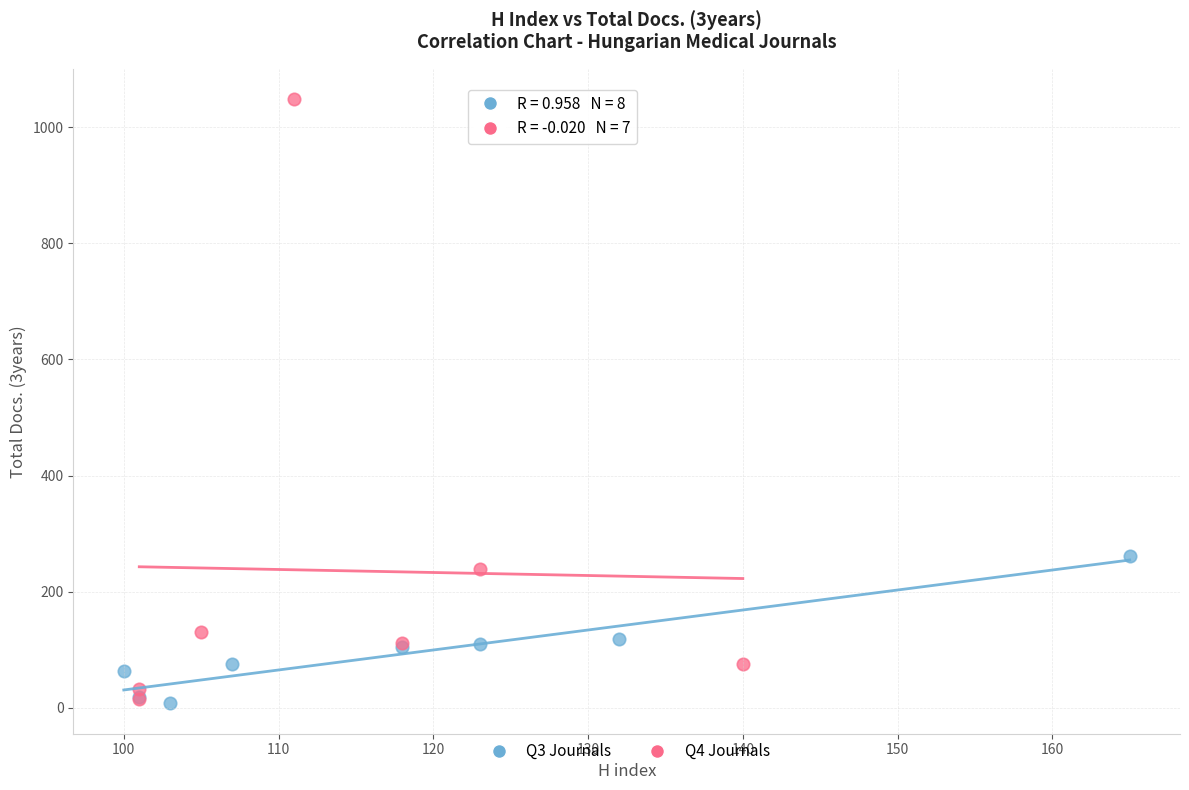

Which series reaches the maximum Y coordinate?

Q4 Journals